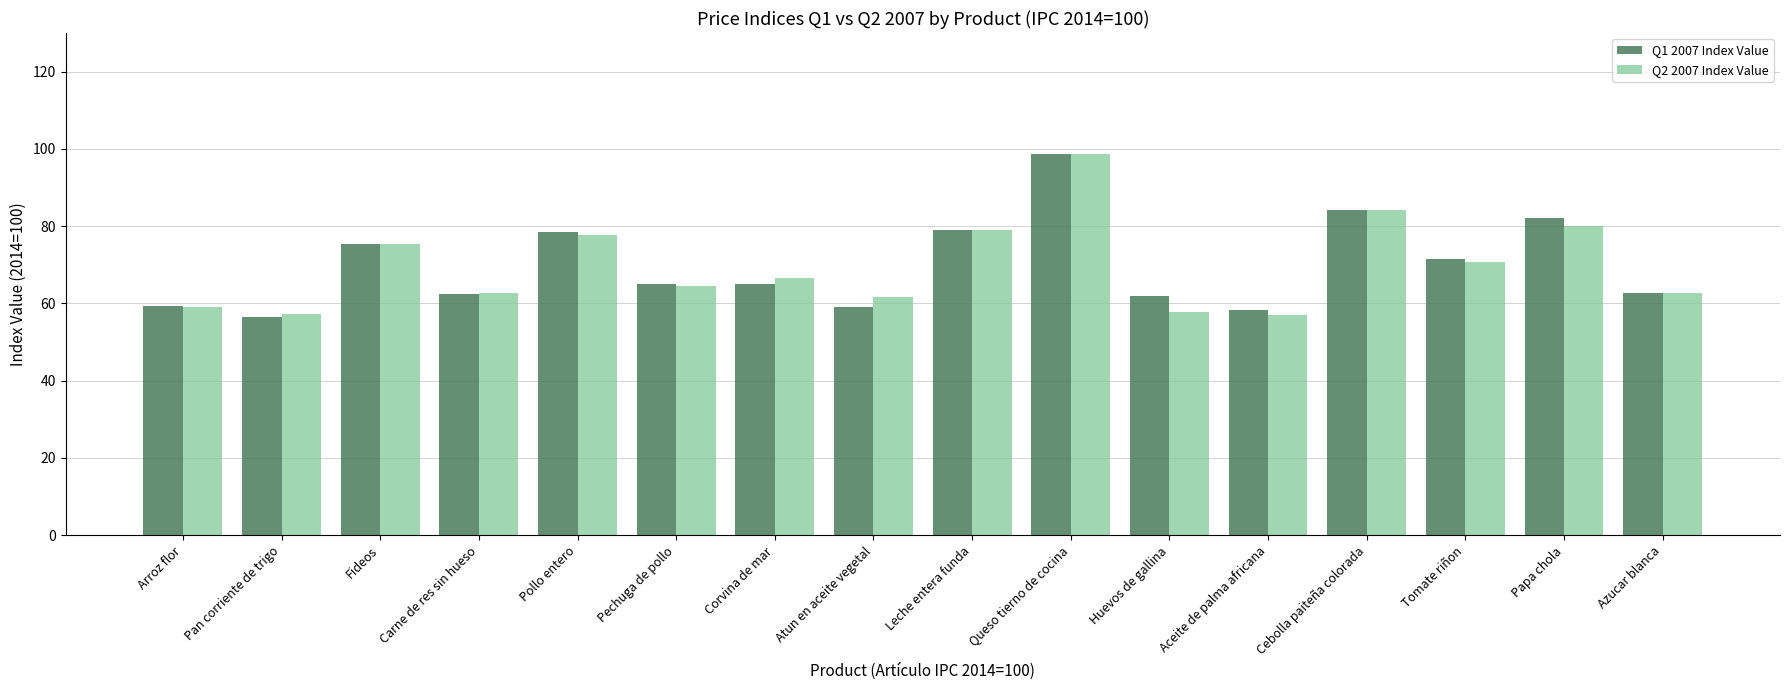

What are all the series names shown in the legend?

Q1 2007 Index Value, Q2 2007 Index Value